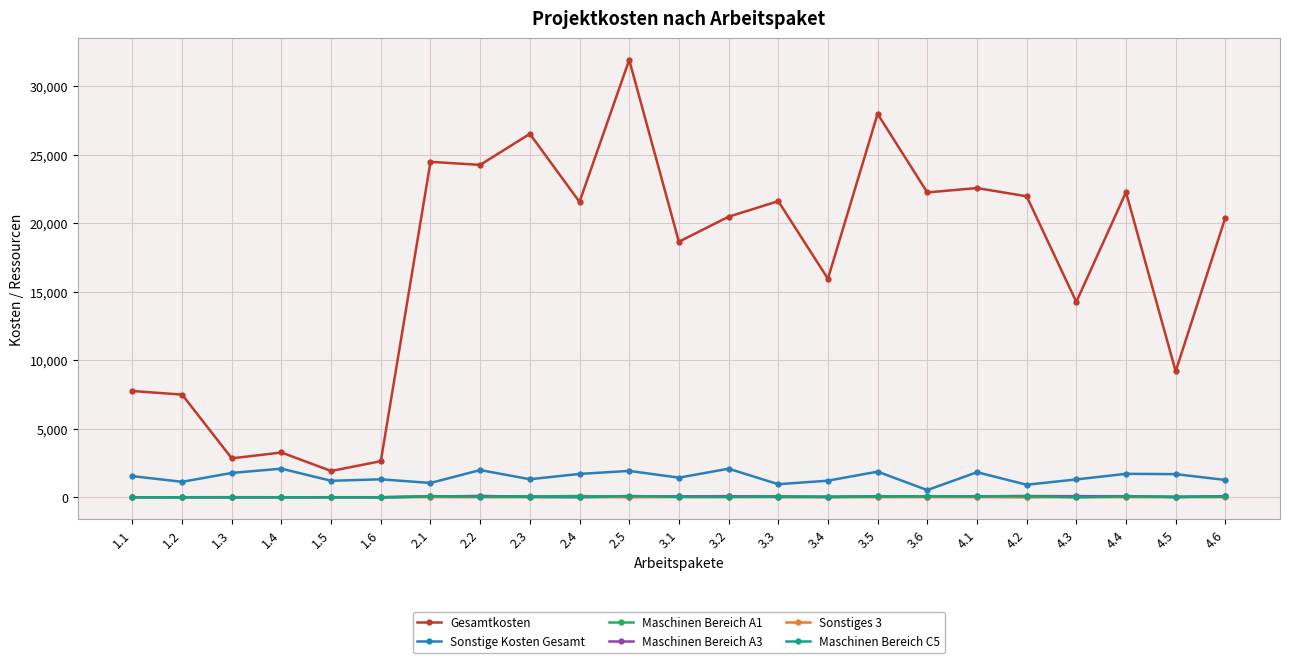

The value of Gesamtkosten at 4.4 is 28996.5. True or false?

False